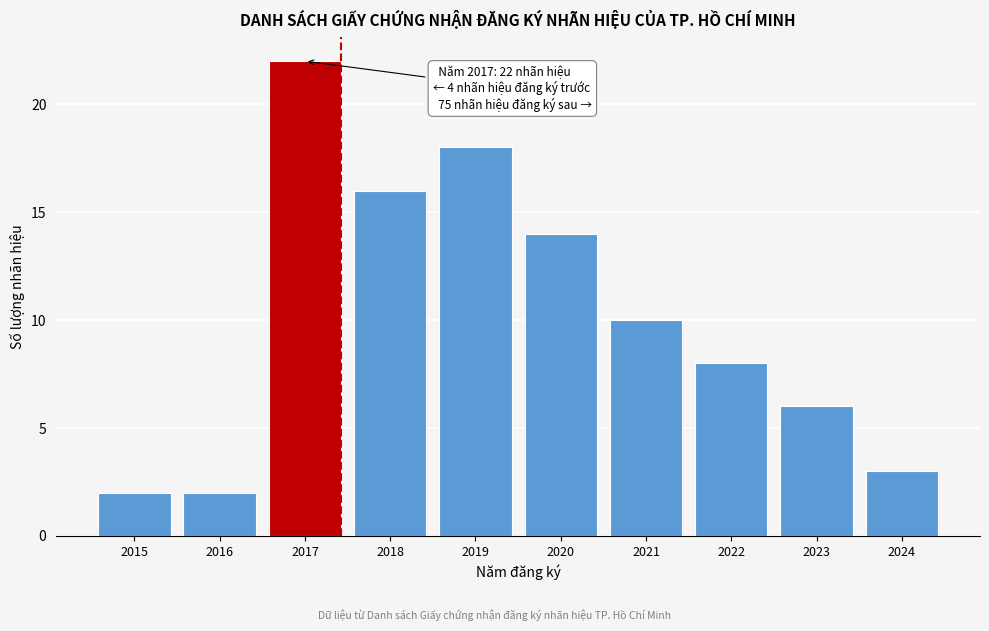

Reading left to right, extract all data points from this chart.

2	2	22	16	18	14	10	8	6	3